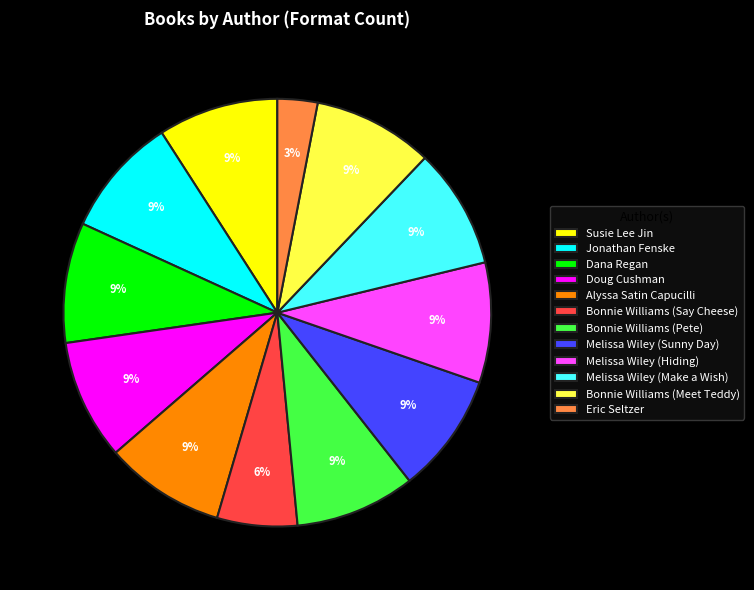

Is there any slice that represents more than half of the pie?

No